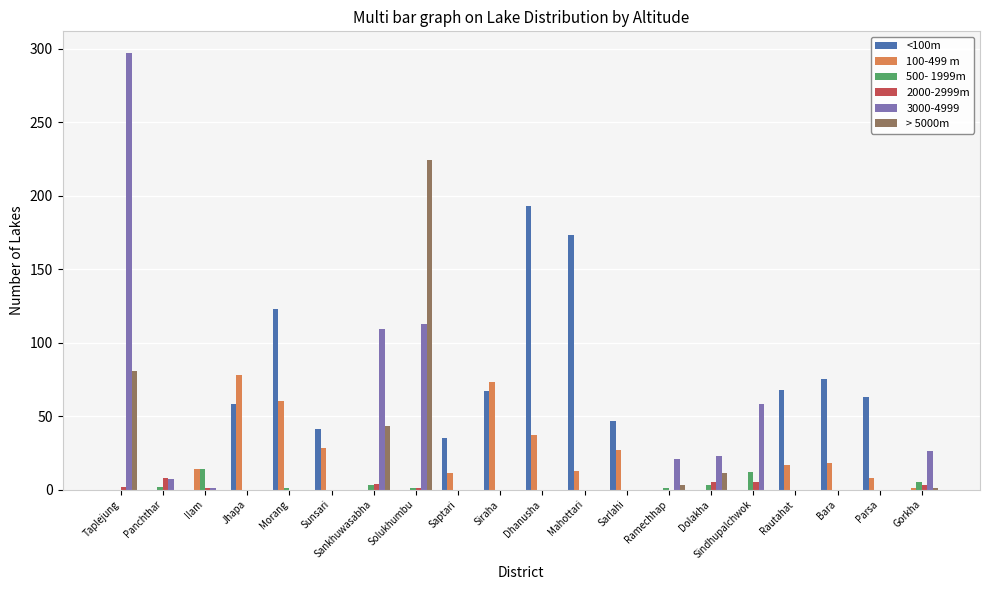

What is the highest value of the 2000-2999m series?

8